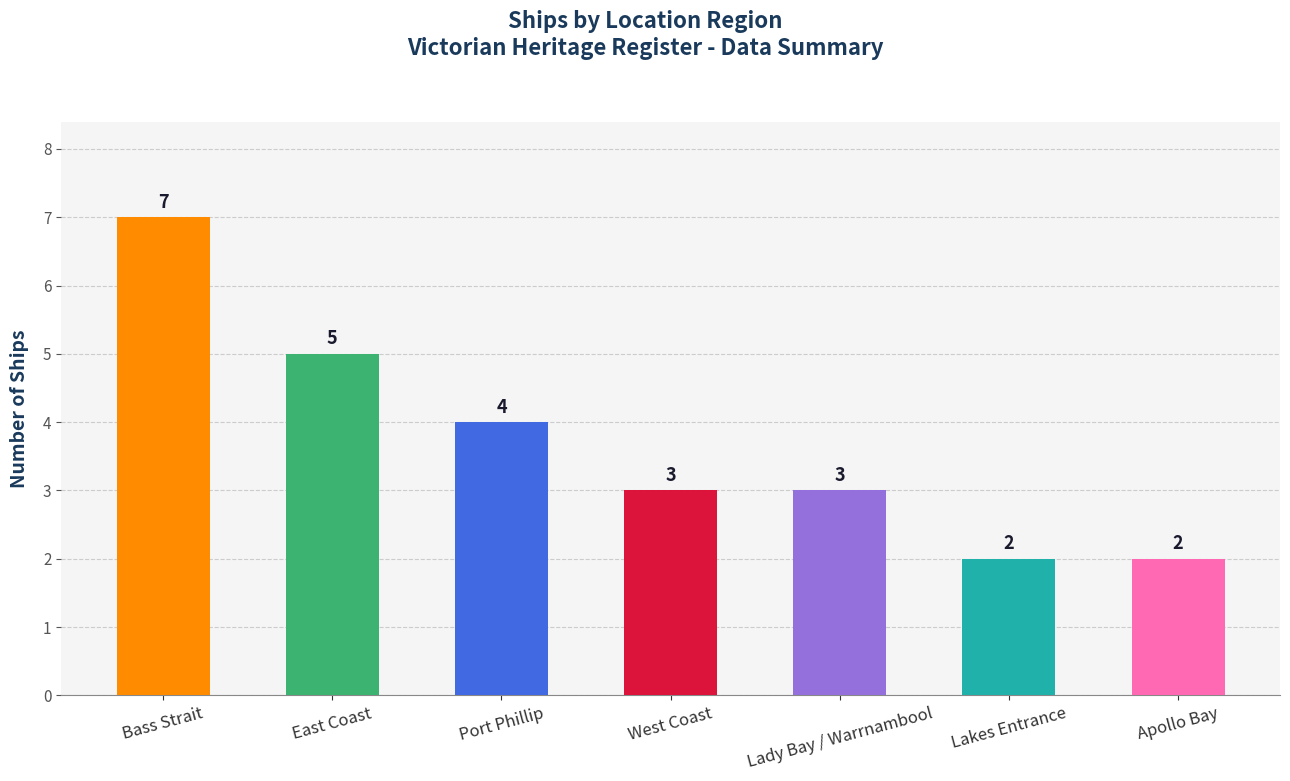

What is the greatest value displayed?

7